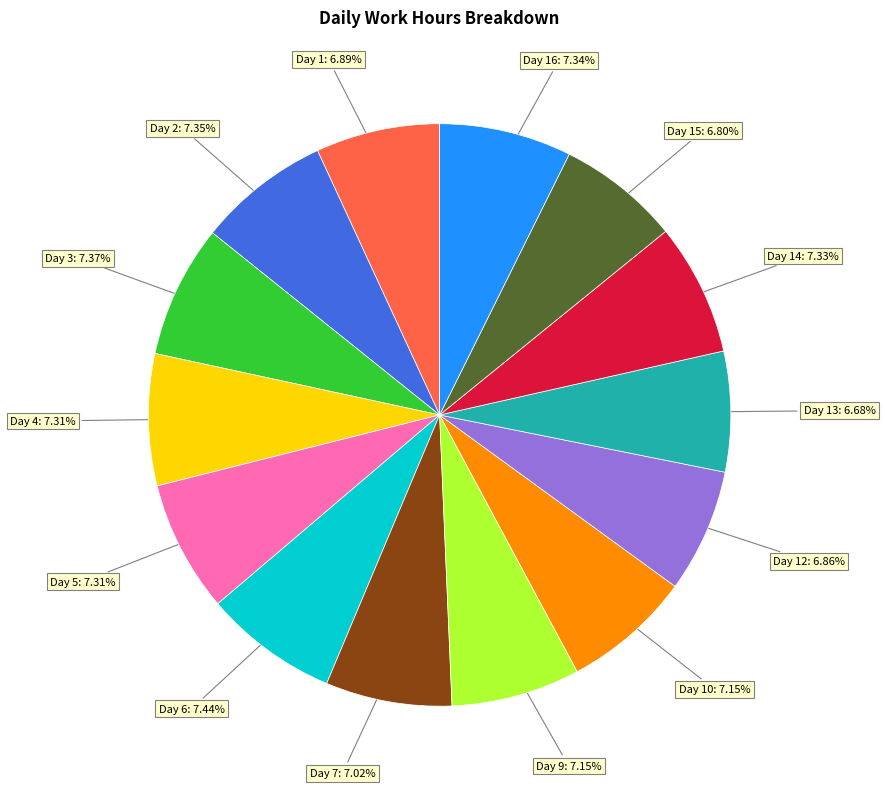

Does any single category account for the majority?

No